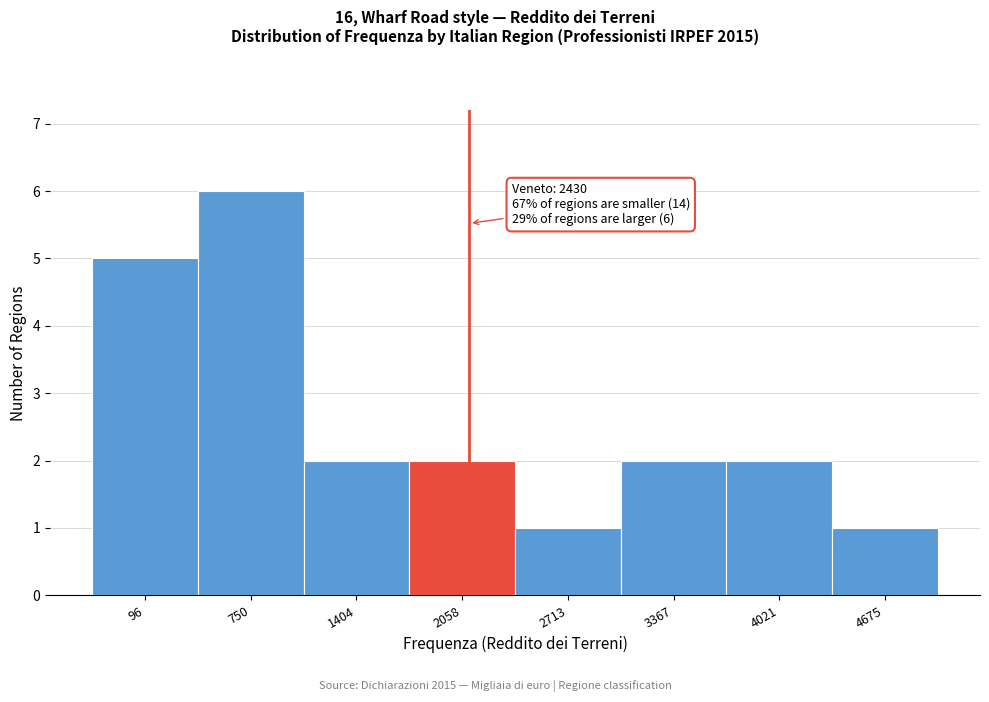

Reading right to left, list all the values displayed in this chart.

1	2	2	1	2	2	6	5